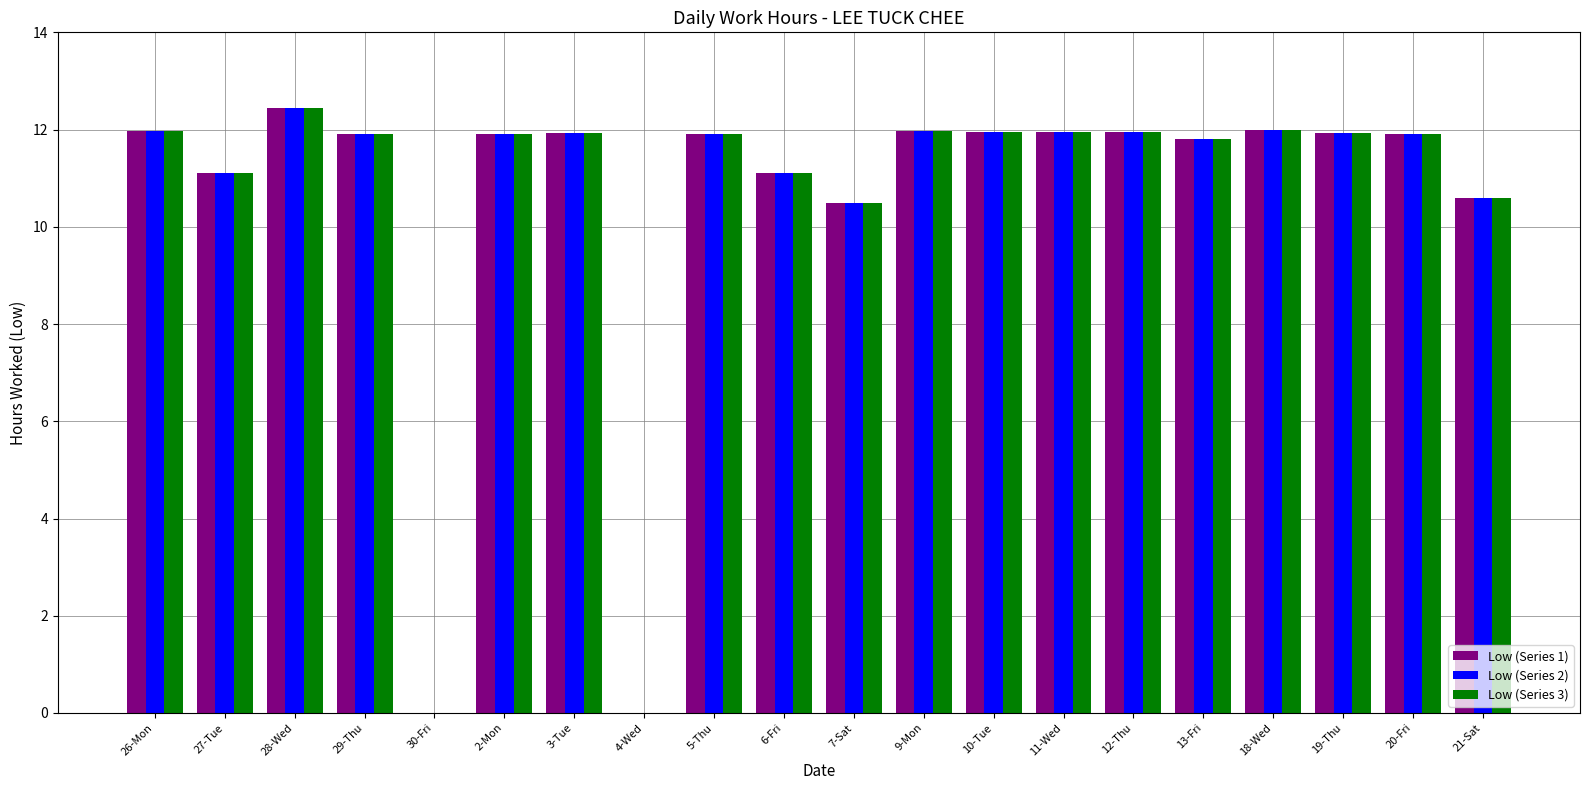

What is the maximum value for Low (Series 2)?

12.4